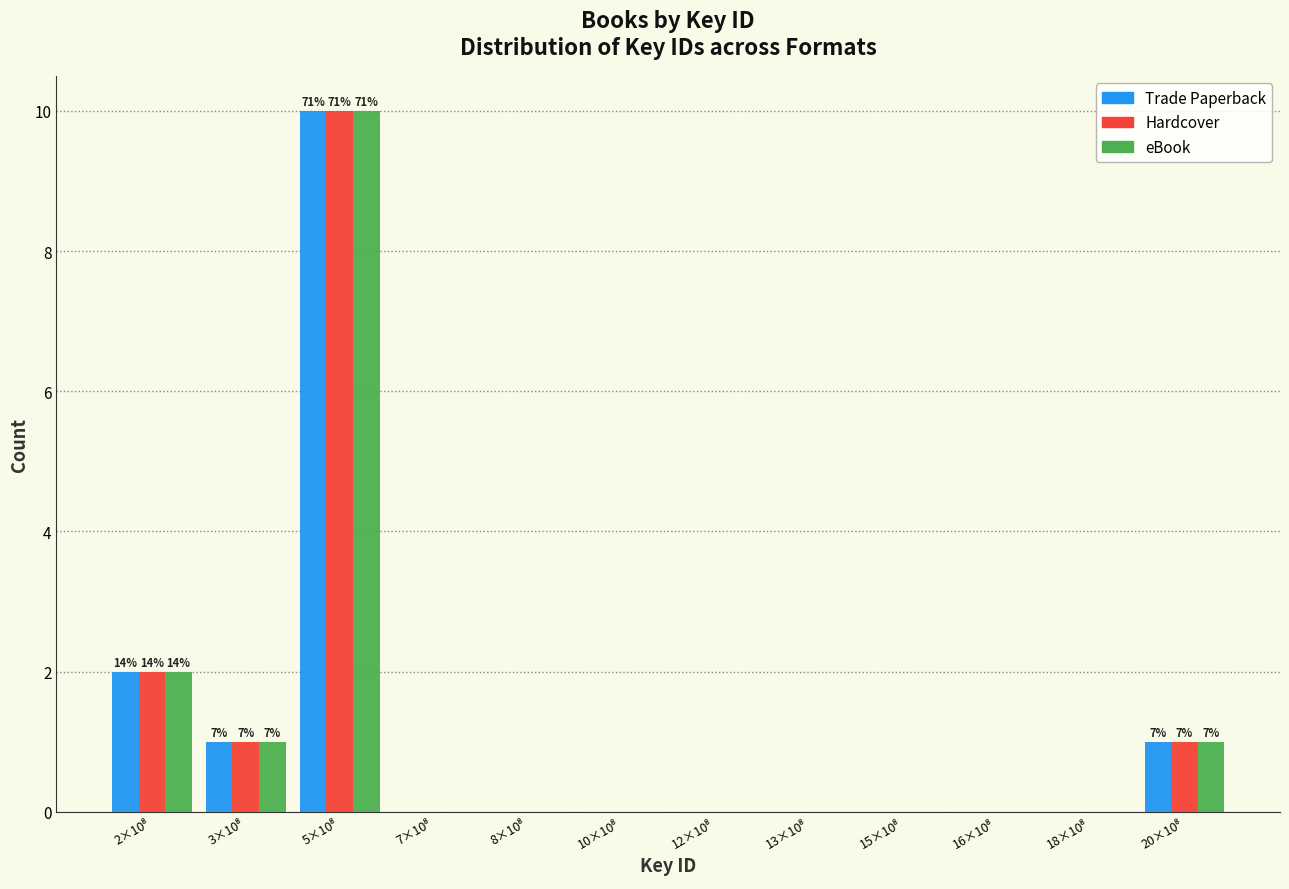

What is the maximum value for eBook?

10